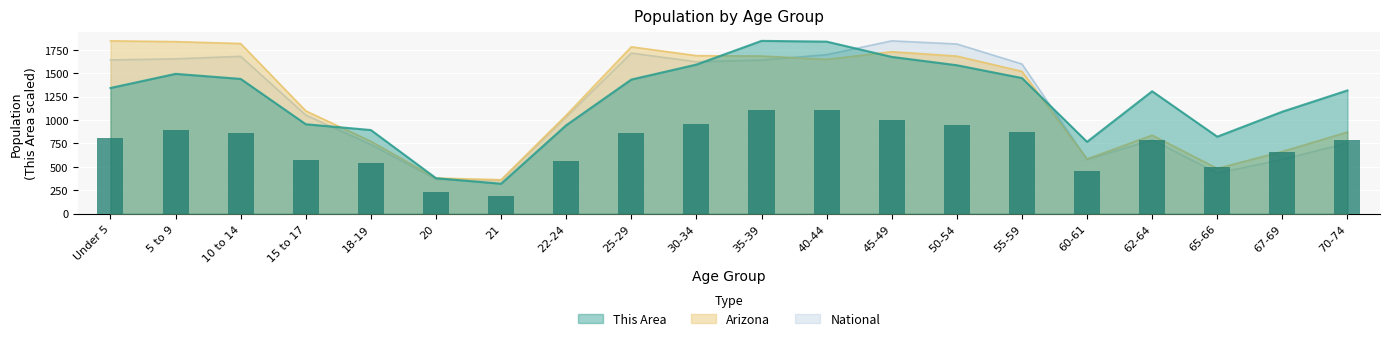

Reading right to left, extract all data points from this chart.

This Area: 70-74=789.0	67-69=652.8	65-66=492.6	62-64=783.6	60-61=459.6	55-59=868.2	50-54=950.4	45-49=1003.8	40-44=1101.6	35-39=1106.4	30-34=954.6	25-29=858.6	22-24=565.8	21=191.4	20=226.8	18-19=535.2	15 to 17=572.4	10 to 14=862.8	5 to 9=895.2	Under 5=804.6
Arizona: 70-74=870.1	67-69=662.7	65-66=481.9	62-64=837.1	60-61=583.1	55-59=1518.5	50-54=1681.4	45-49=1727.9	40-44=1646.1	35-39=1682.1	30-34=1686.1	25-29=1780.4	22-24=1050.0	21=361.5	20=379.4	18-19=771.4	15 to 17=1096.4	10 to 14=1815.5	5 to 9=1835.8	Under 5=1844.0
National: 70-74=753.4	67-69=577.8	65-66=432.0	62-64=788.0	60-61=577.7	55-59=1596.8	50-54=1810.7	45-49=1844.0	40-44=1696.4	35-39=1638.6	30-34=1621.0	25-29=1713.5	22-24=1032.3	21=353.6	20=367.0	18-19=737.8	15 to 17=1051.9	10 to 14=1679.0	5 to 9=1652.4	Under 5=1640.4